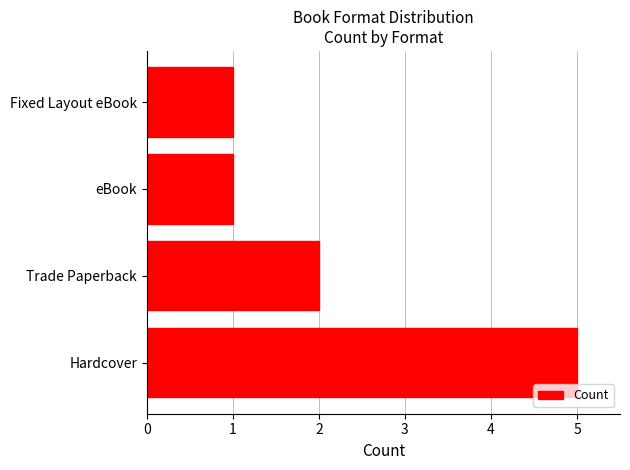

True or false: the data shows 1 at Fixed Layout eBook.

True